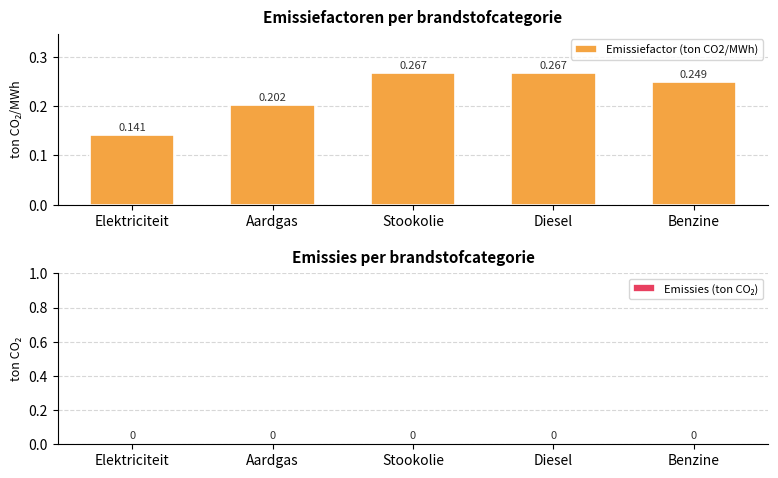

Between Benzine and Stookolie, which is larger?

Stookolie